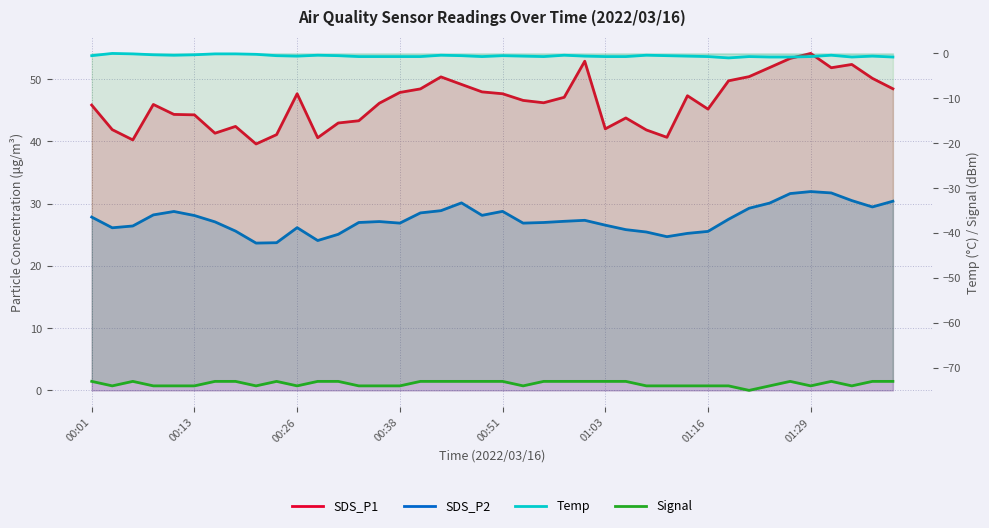

True or false: Temp and Signal cross at least once.

False